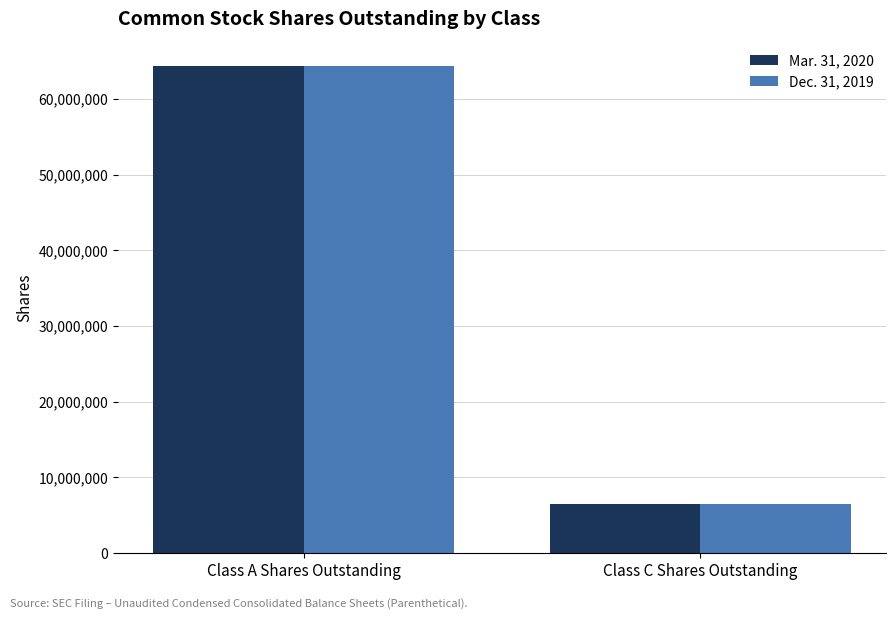

What is the label of the 1st bar from the right?

Class C Shares Outstanding